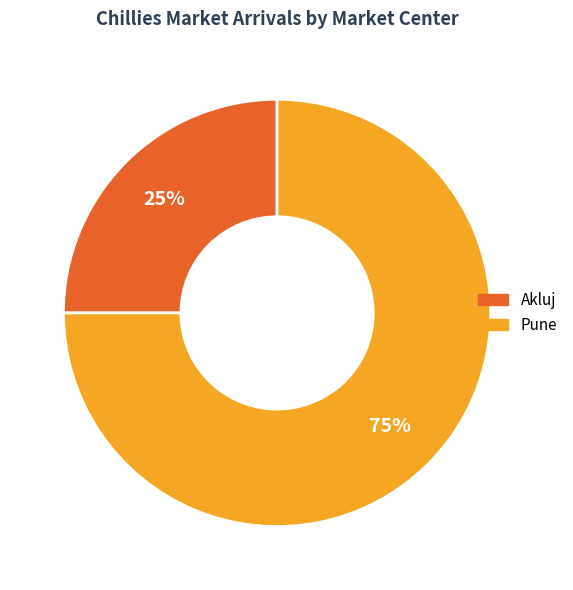

Count the number of slices in the pie.

2